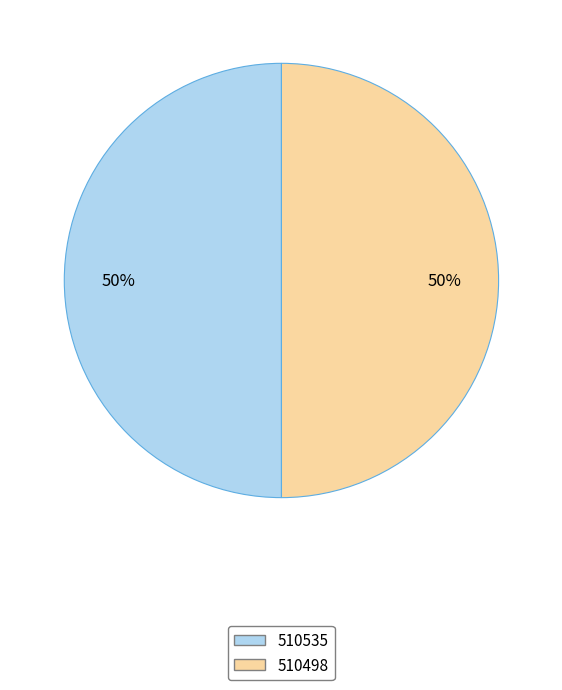

True or false: 510498 accounts for 61% of the total.

False